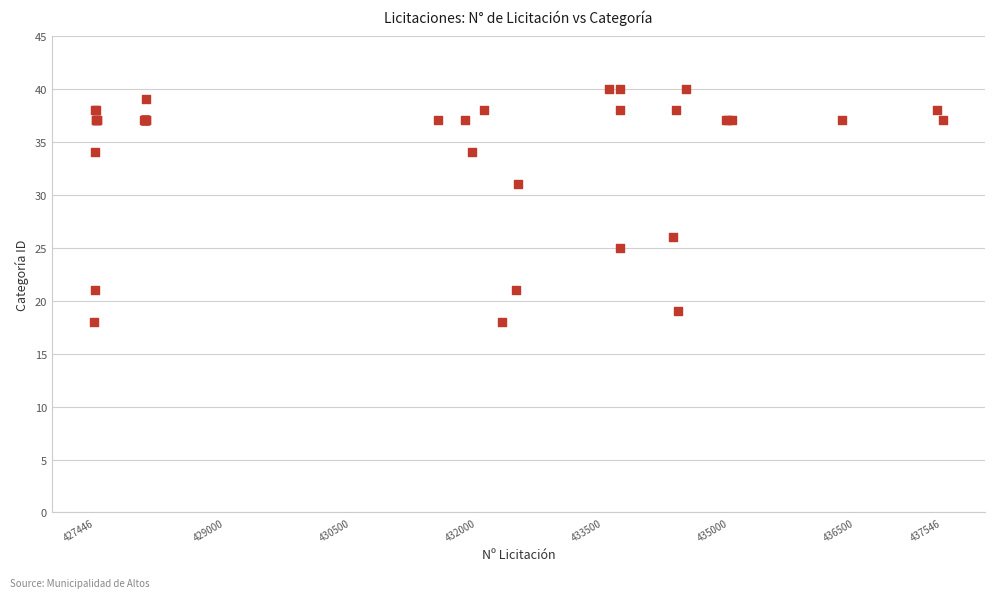

What Y value in the scatter plot is closest to 29?

31